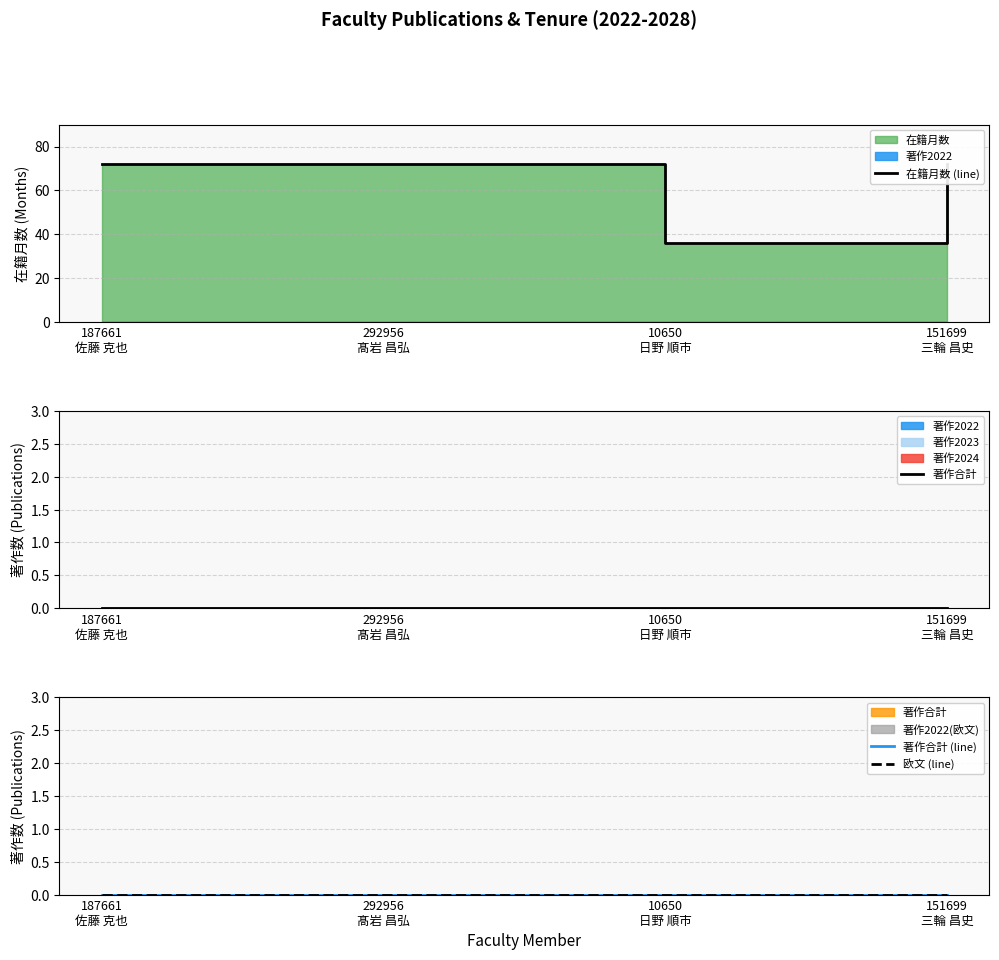

At which category is the sum across all series the highest?

187661
佐藤 克也